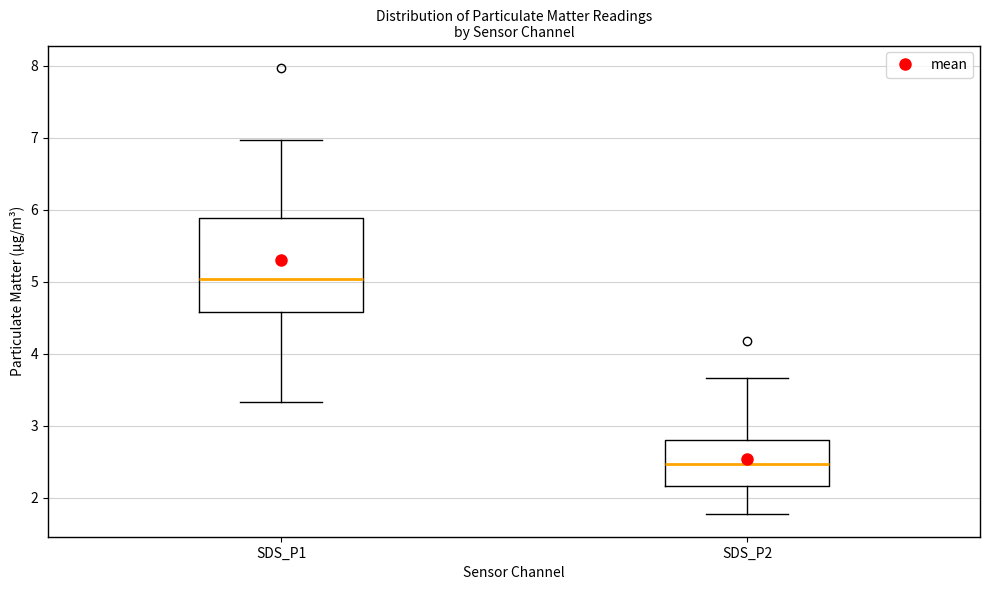

Which box has the highest median line?

SDS_P1